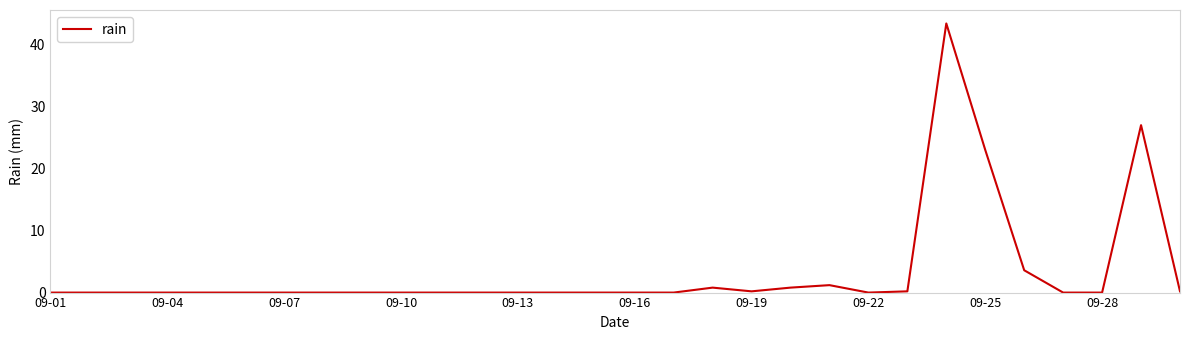

What is the greatest value displayed?

43.4